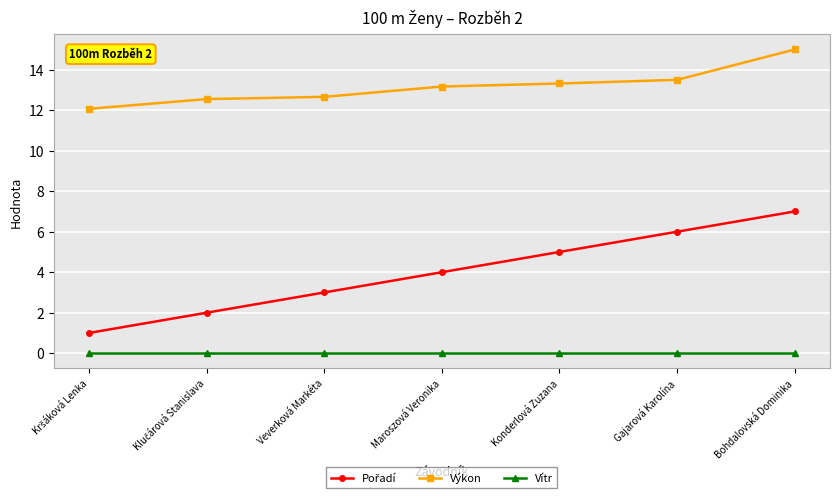

What is the label of the 7th point from the left?

Bohdalovská Dominika